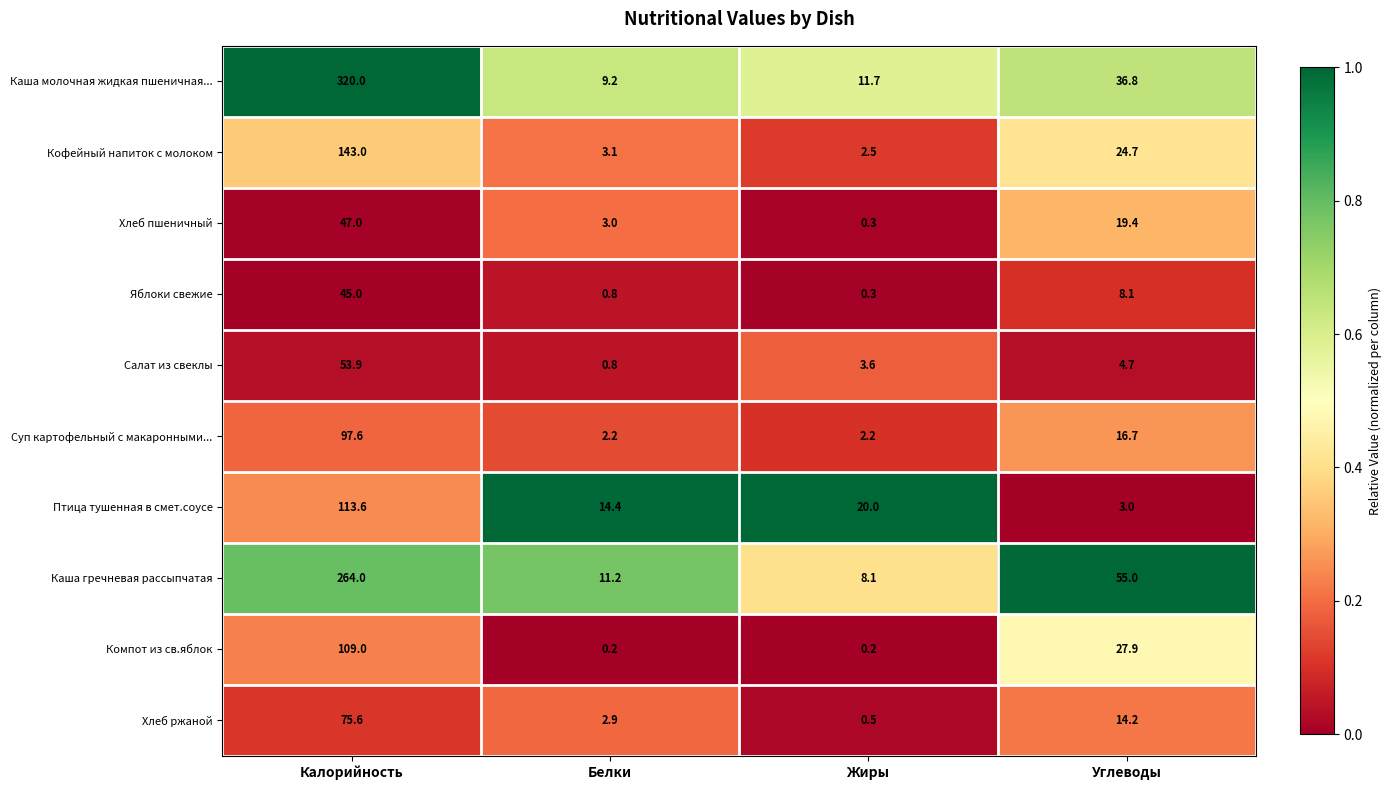

What is the difference between the maximum and minimum values in the Каша молочная жидкая пшеничная... series?

310.8